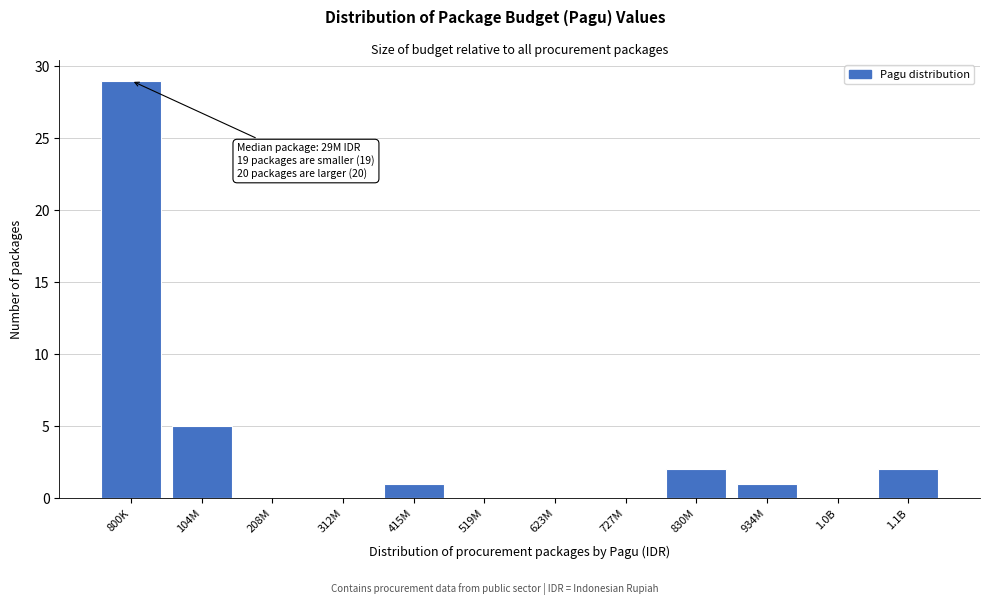

Reading left to right, what are all the values shown in this chart?

800K=29	104M=5	208M=0	312M=0	415M=1	519M=0	623M=0	727M=0	830M=2	934M=1	1.0B=0	1.1B=2